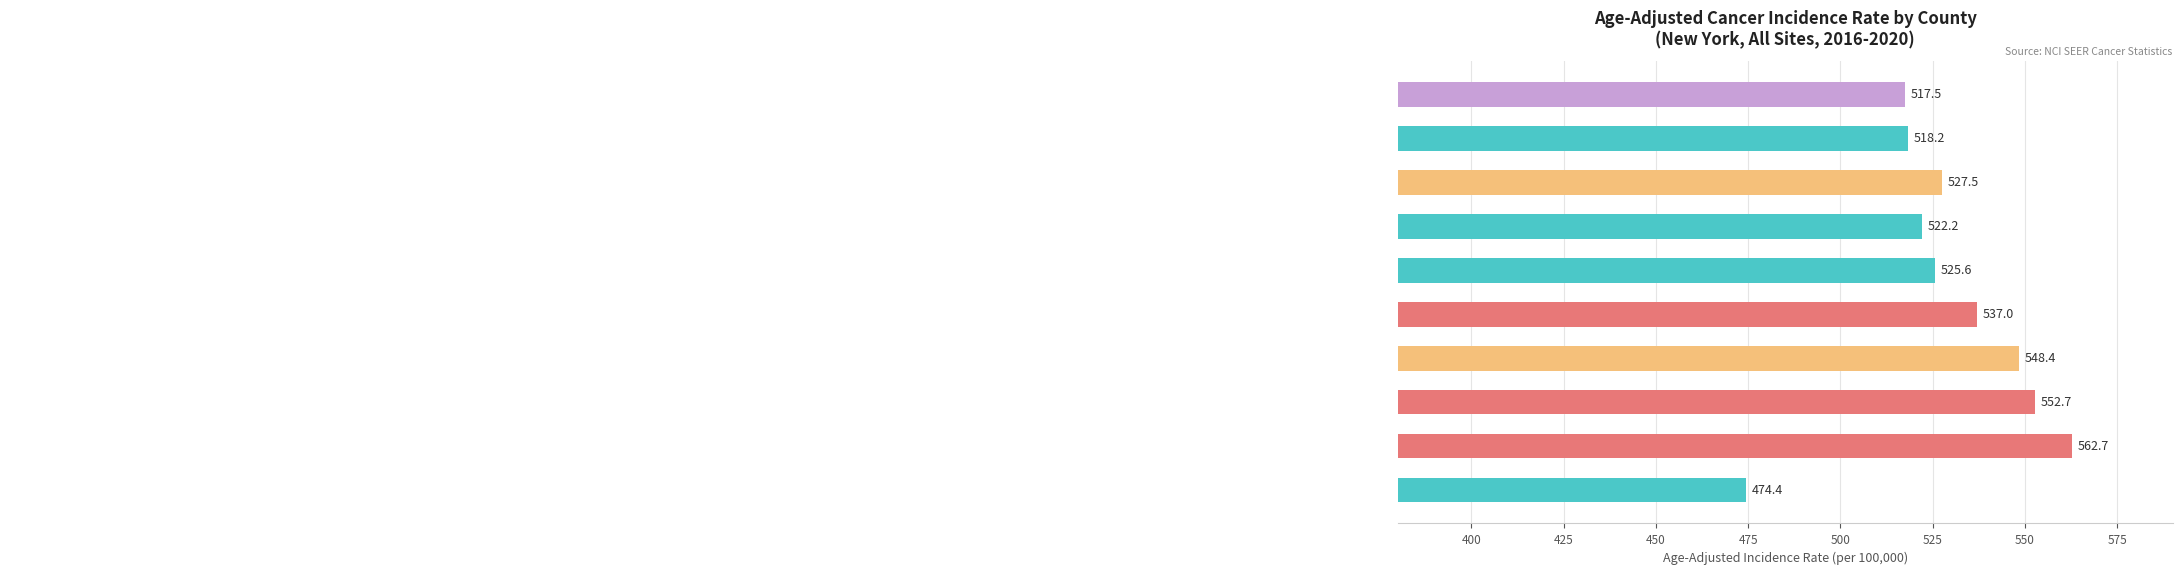

What is the sum of all values?

5286.2